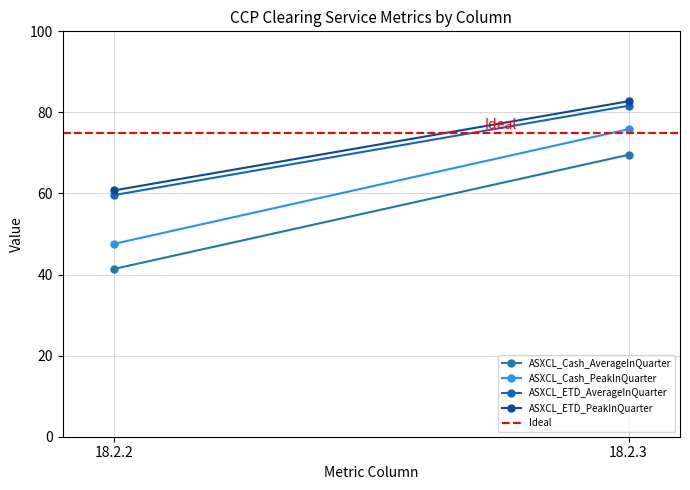

Is the value of Ideal at 18.2.2 greater than the value of ASXCL_Cash_AverageInQuarter at 18.2.2?

Yes